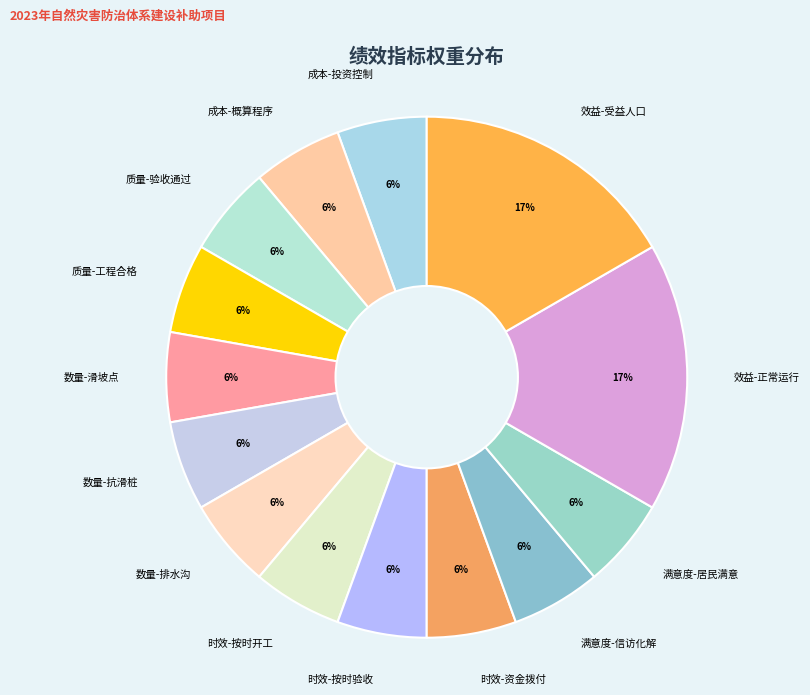

Between 成本-概算程序 and 效益-受益人口, which is larger?

效益-受益人口